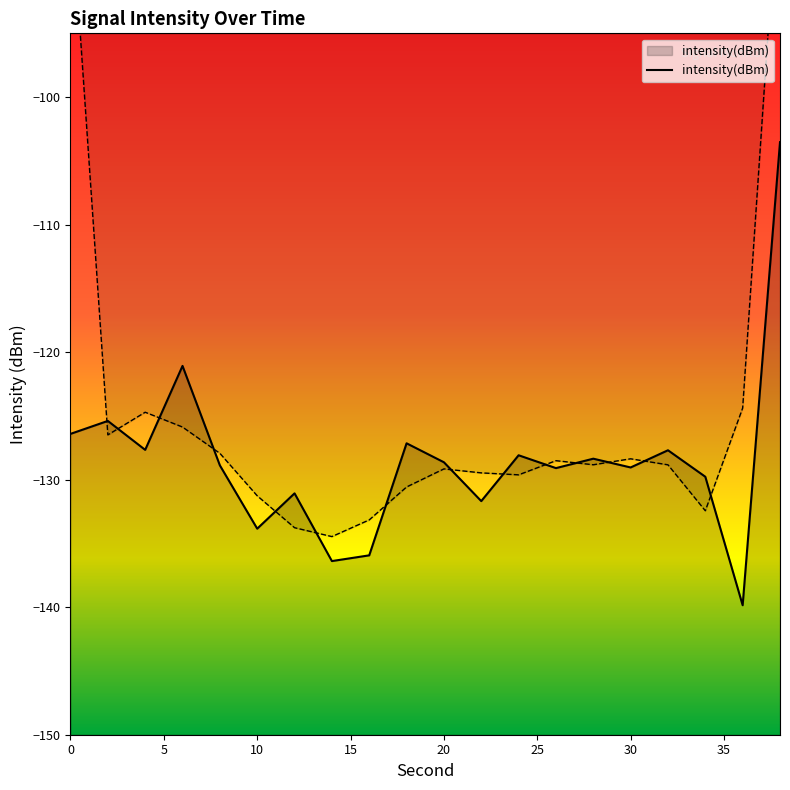

The intensity(dBm) series shows -133.8 at 10. True or false?

True